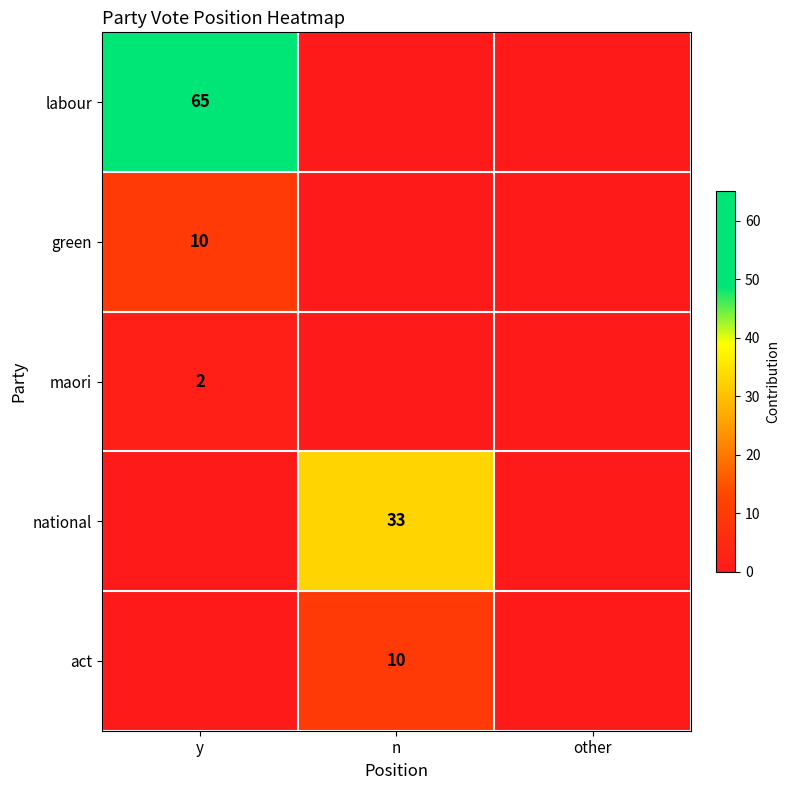

The act series shows 10 at n. True or false?

True